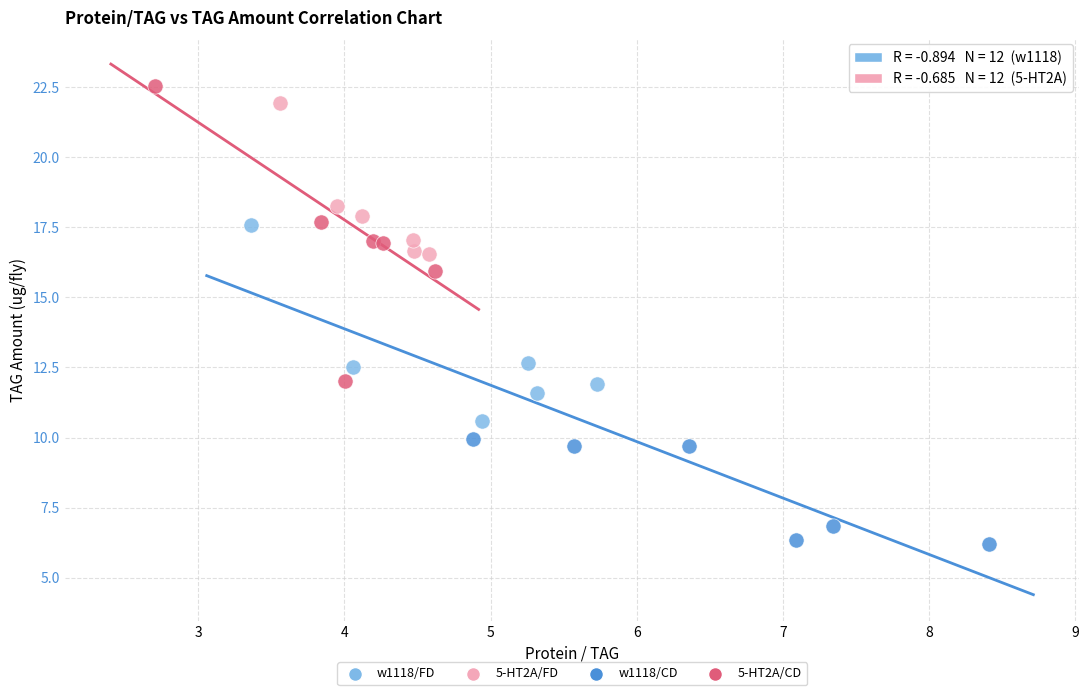

Which series has the widest spread of Y values?

5-HT2A/CD